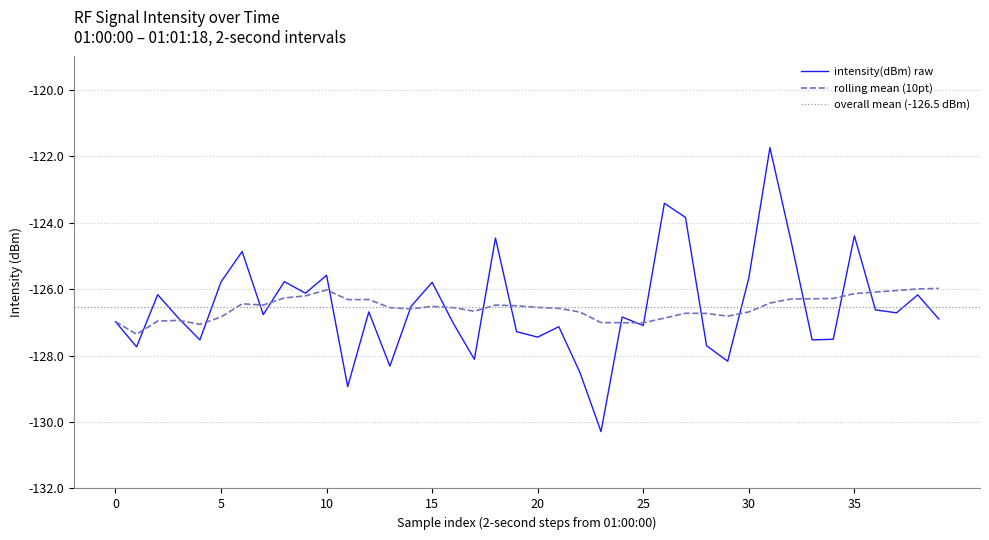

At 19, list the series in order from largest to smallest.

rolling mean (10pt), intensity(dBm) raw